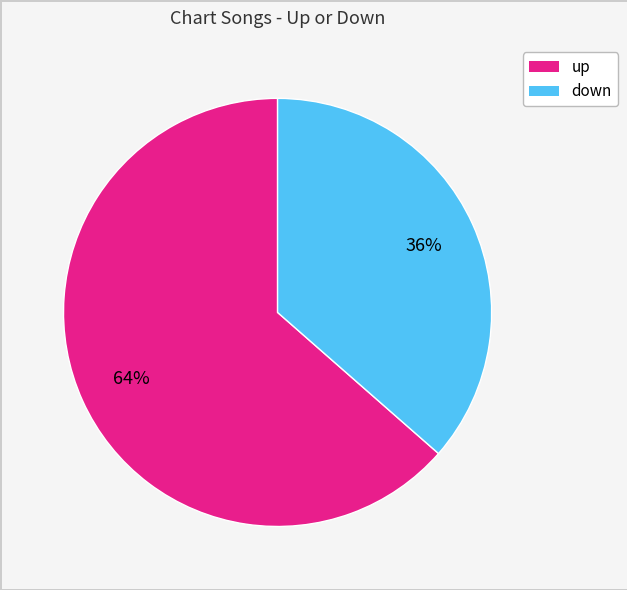

To the nearest percent, what is the combined percentage of up and down?

100%